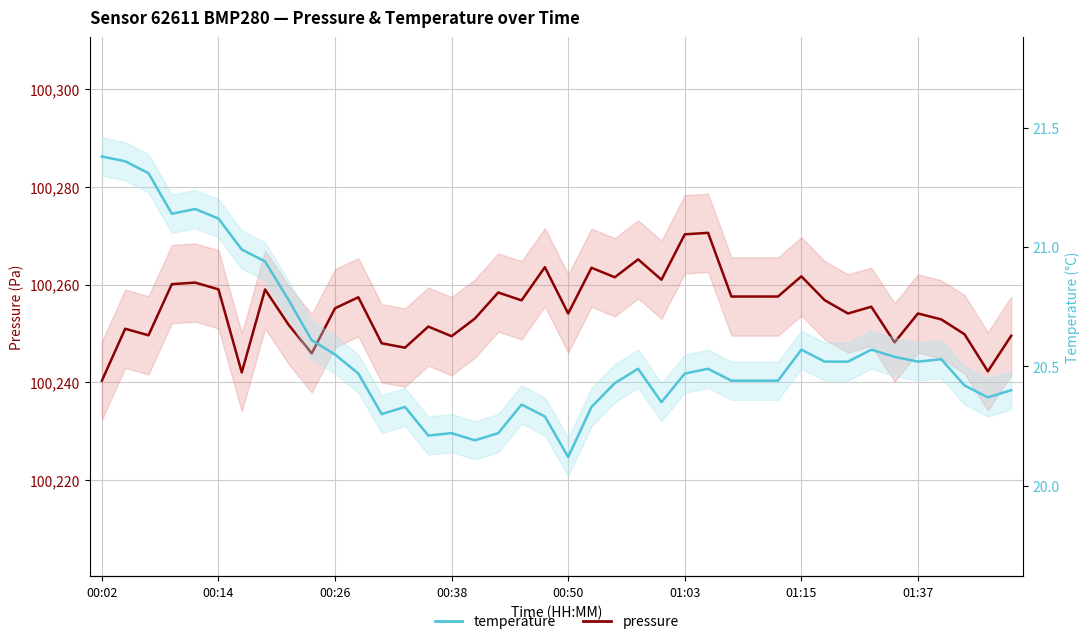

True or false: temperature has more than 1 points higher than both neighbors.

True